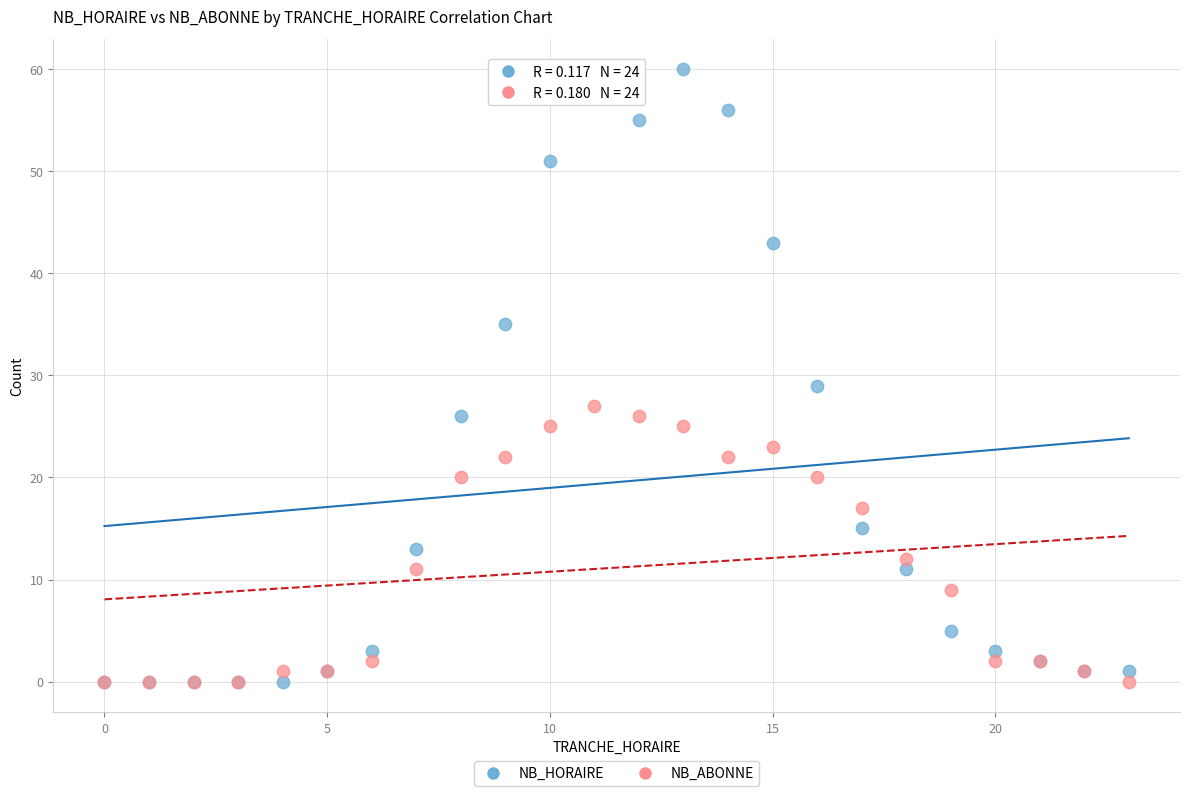

Across all series, what Y value is closest to 30?

29